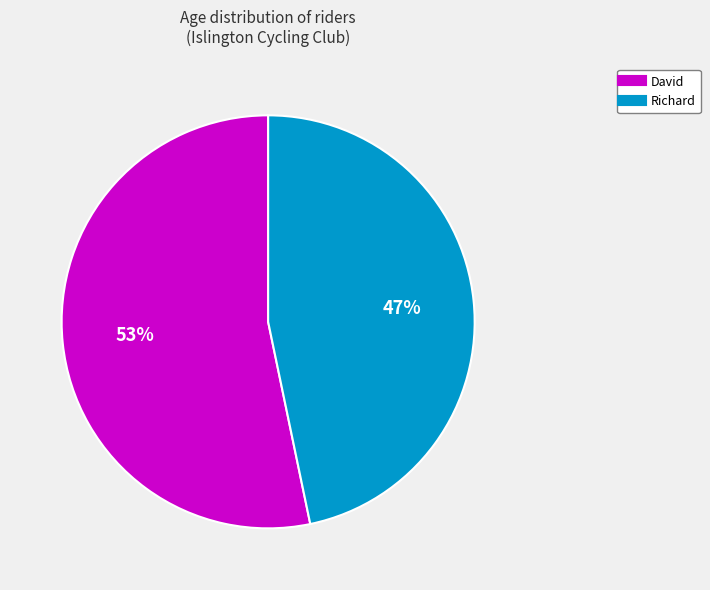

The David slice represents 53% of the pie. True or false?

True